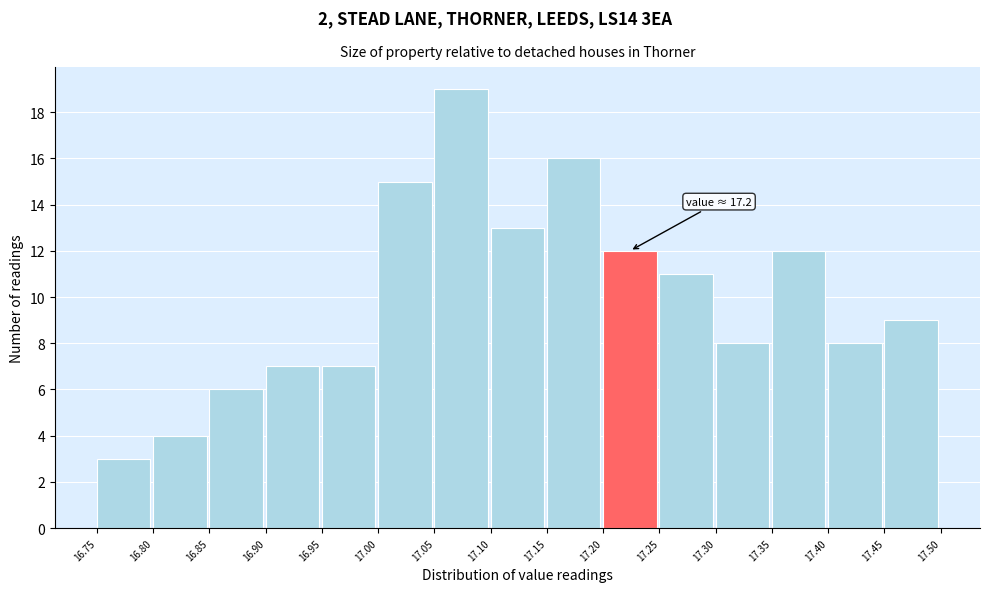

Which range on the x-axis has the tallest bar?

17.05 to 17.10